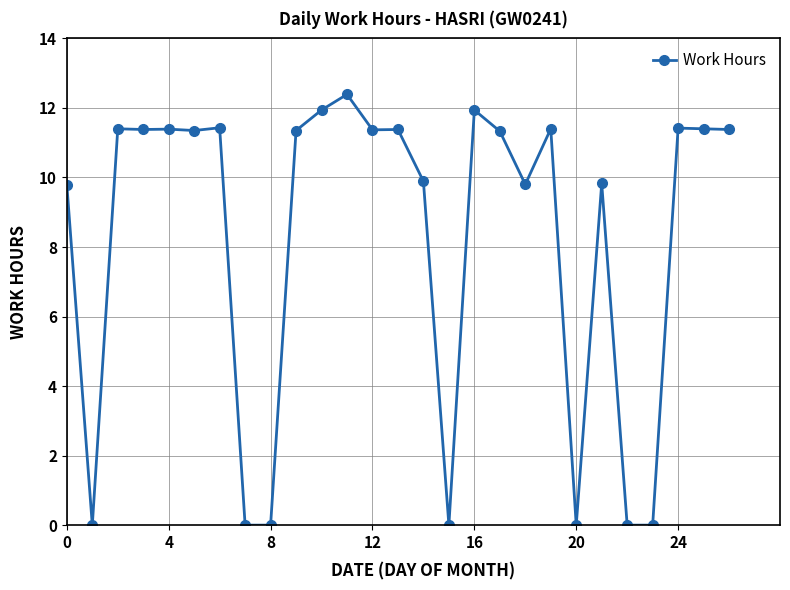

What is the maximum value shown in the chart?

12.4